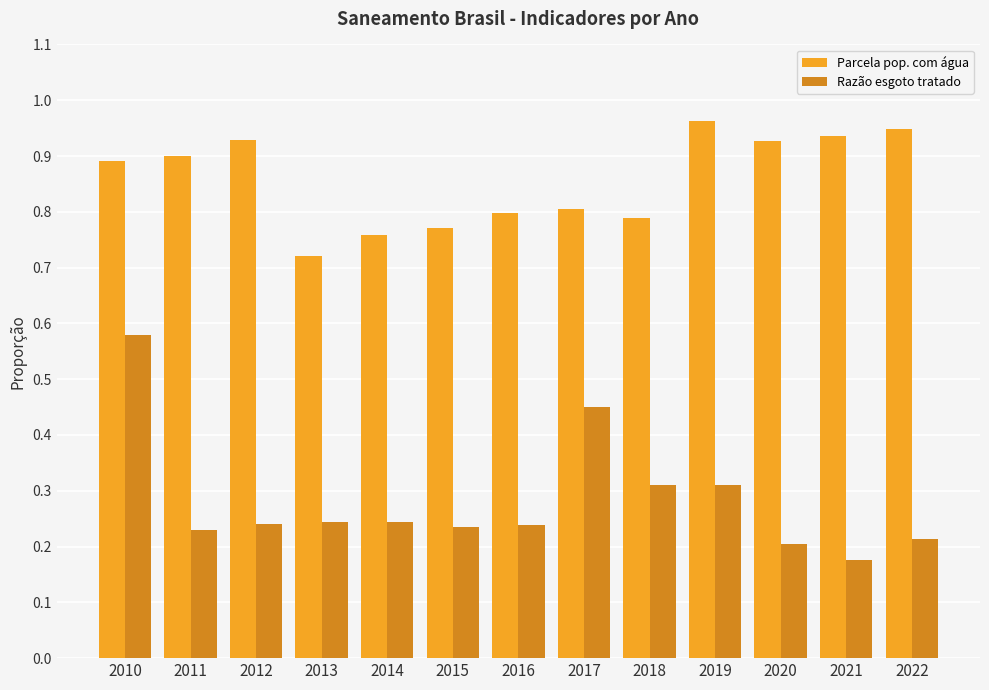

At how many categories does at least one series exceed 0?

13